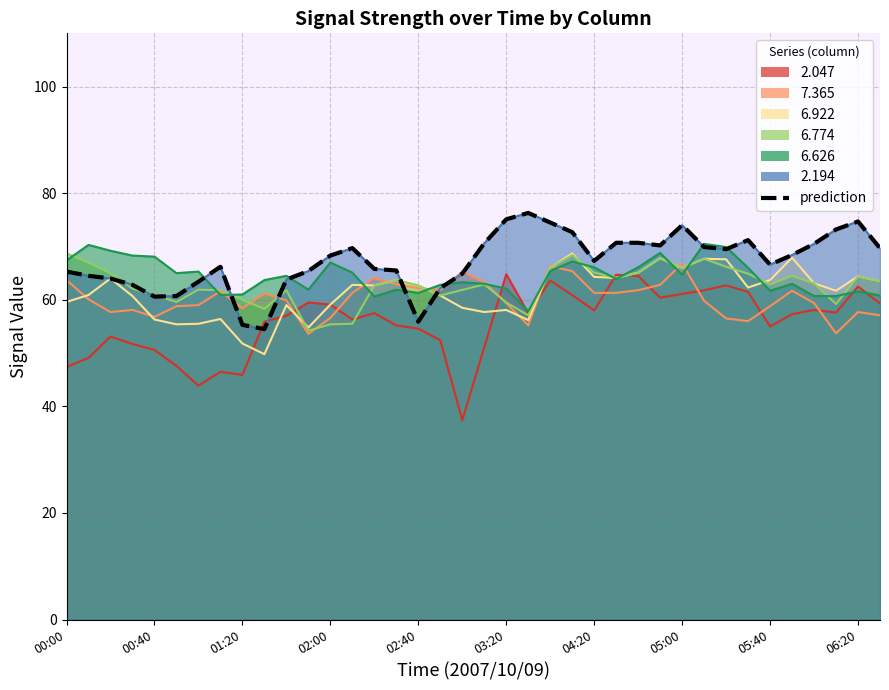

The chart shows a value of 65.8 at 14. True or false?

True